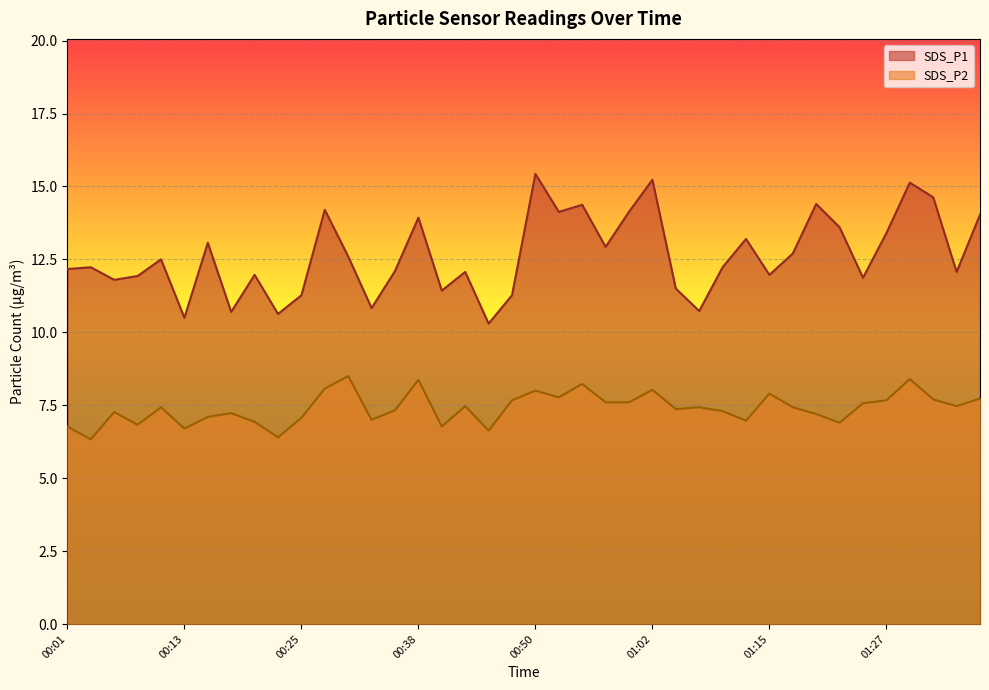

Reading left to right, what are all the values shown in this chart?

SDS_P1: 12.2	12.2	11.8	11.9	12.5	10.5	13.1	10.7	12.0	10.6	11.3	14.2	12.6	10.8	12.1	13.9	11.4	12.1	10.3	11.3	15.4	14.1	14.4	12.9	14.1	15.2	11.5	10.7	12.2	13.2	12.0	12.7	14.4	13.6	11.9	13.4	15.1	14.6	12.1	14.0
SDS_P2: 6.8	6.3	7.3	6.8	7.4	6.7	7.1	7.2	6.9	6.4	7.1	8.1	8.5	7.0	7.3	8.4	6.8	7.5	6.6	7.7	8.0	7.8	8.2	7.6	7.6	8.0	7.4	7.4	7.3	7.0	7.9	7.4	7.2	6.9	7.6	7.7	8.4	7.7	7.5	7.7